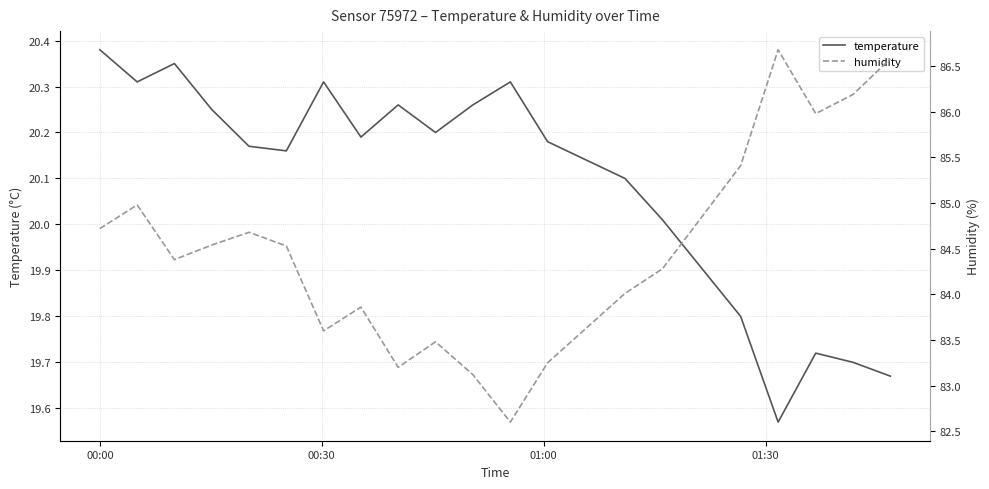

Where does the humidity series first go above 84?

00:00